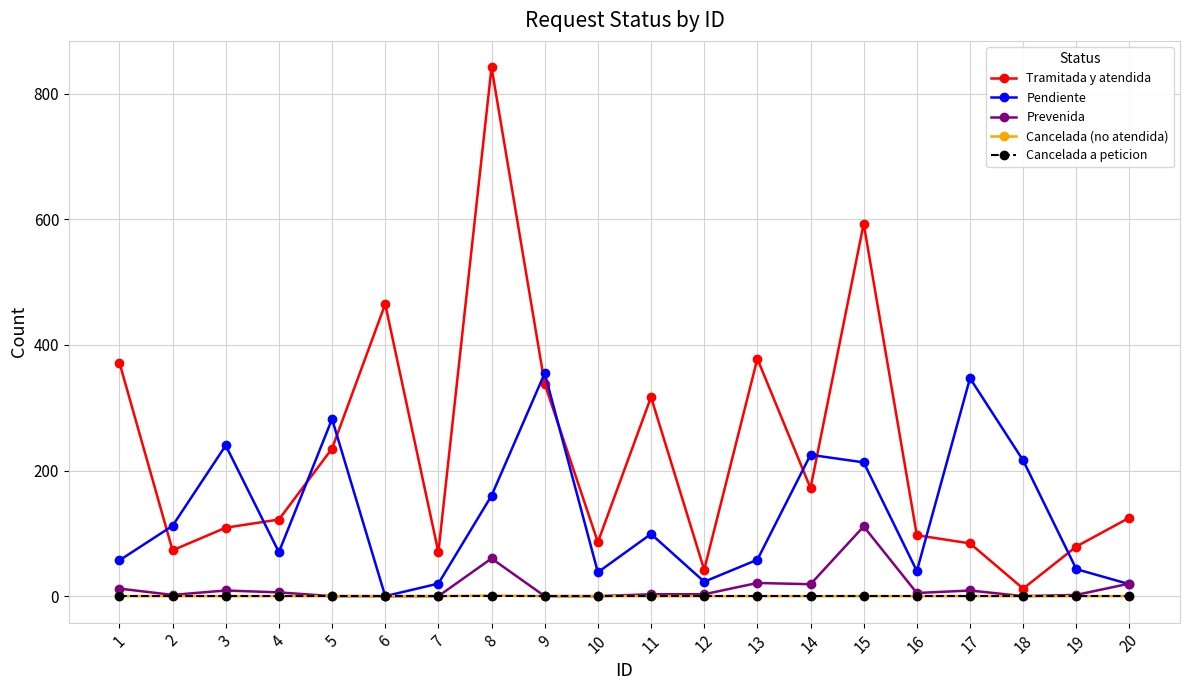

Count the number of categories in the chart.

20